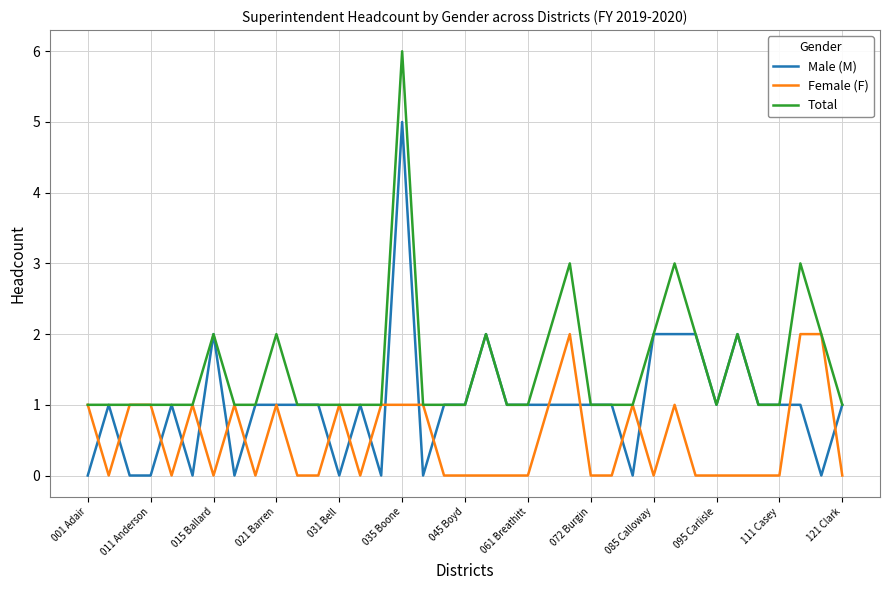

What is the maximum value shown in the chart?

6